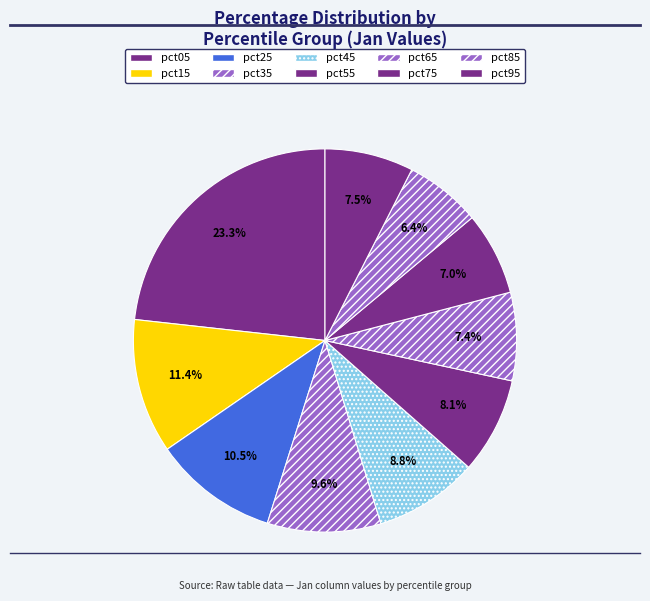

Which has a higher value, pct75 or pct65?

pct65